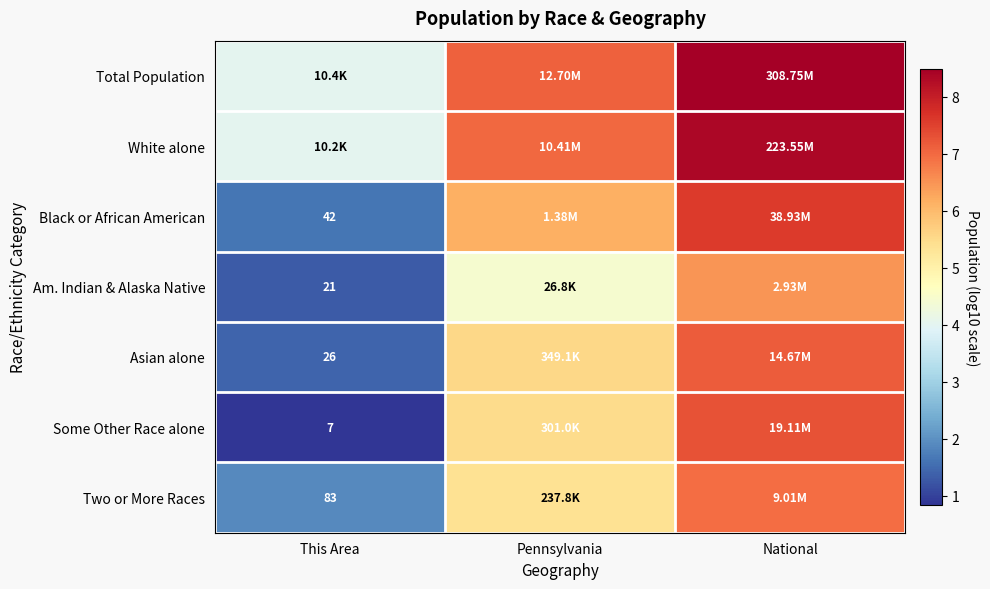

Where is Asian alone nearest to the value 4?

Pennsylvania